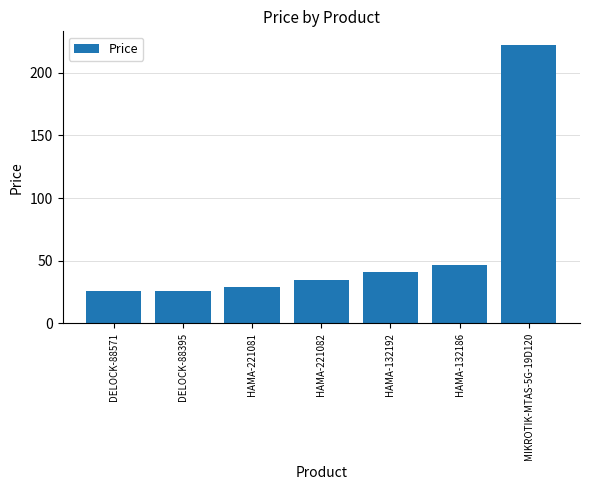

What is the sum of the values at HAMA-221081 and DELOCK-88571?

54.6